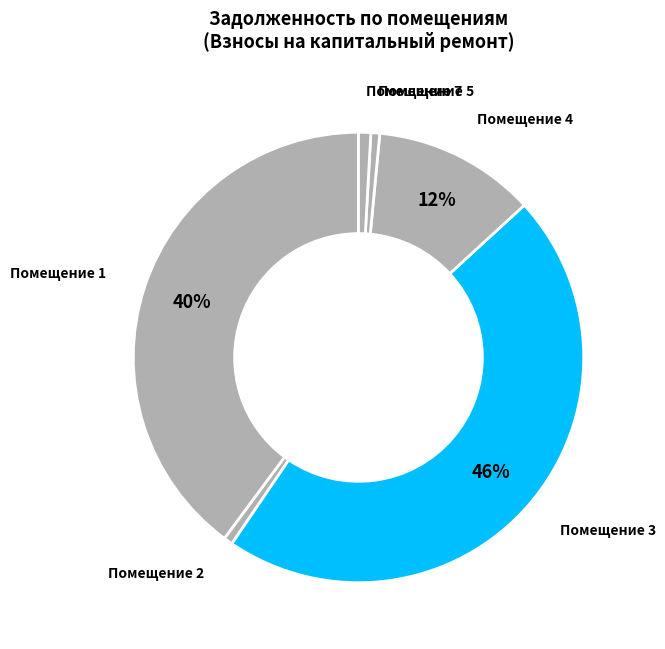

Count the number of slices in the pie.

6